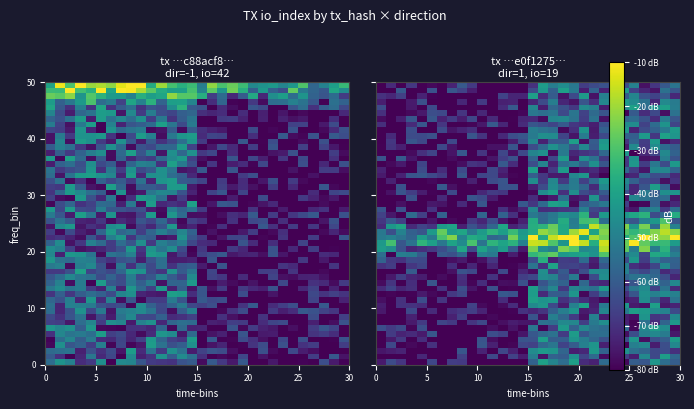

Reading left to right, list all the values displayed in this chart.

0c88acf8953ffd276db52fb93df401c8bf68f1b: -1	42
e0f1275192f841890a377fe3c1f08466b8dbc26: 1	19